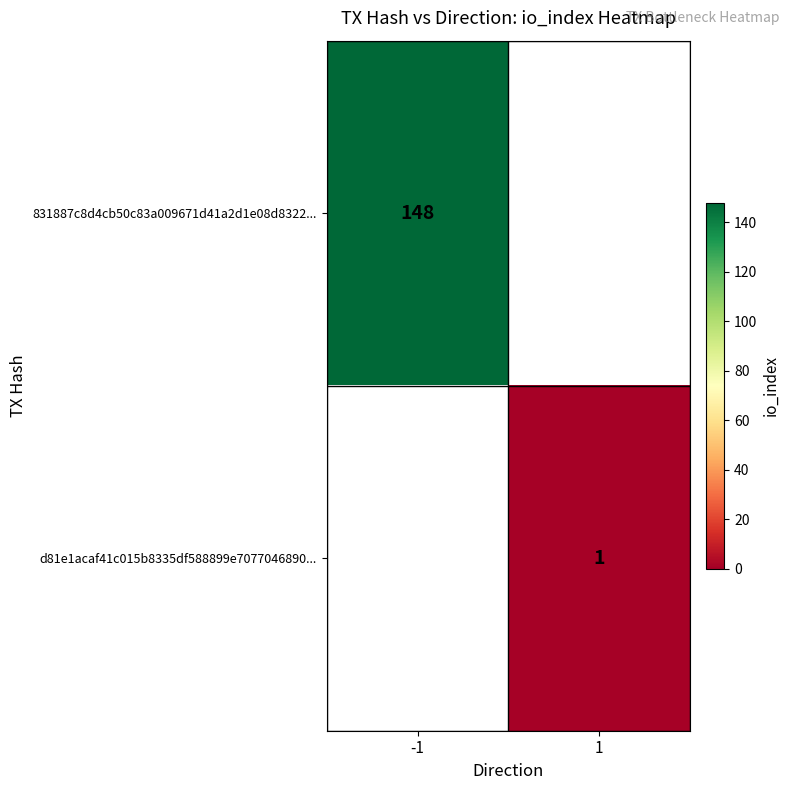

Is it true that 831887c8d4cb50c83a009671d41a2d1e08d8322... equals 148 at -1?

True